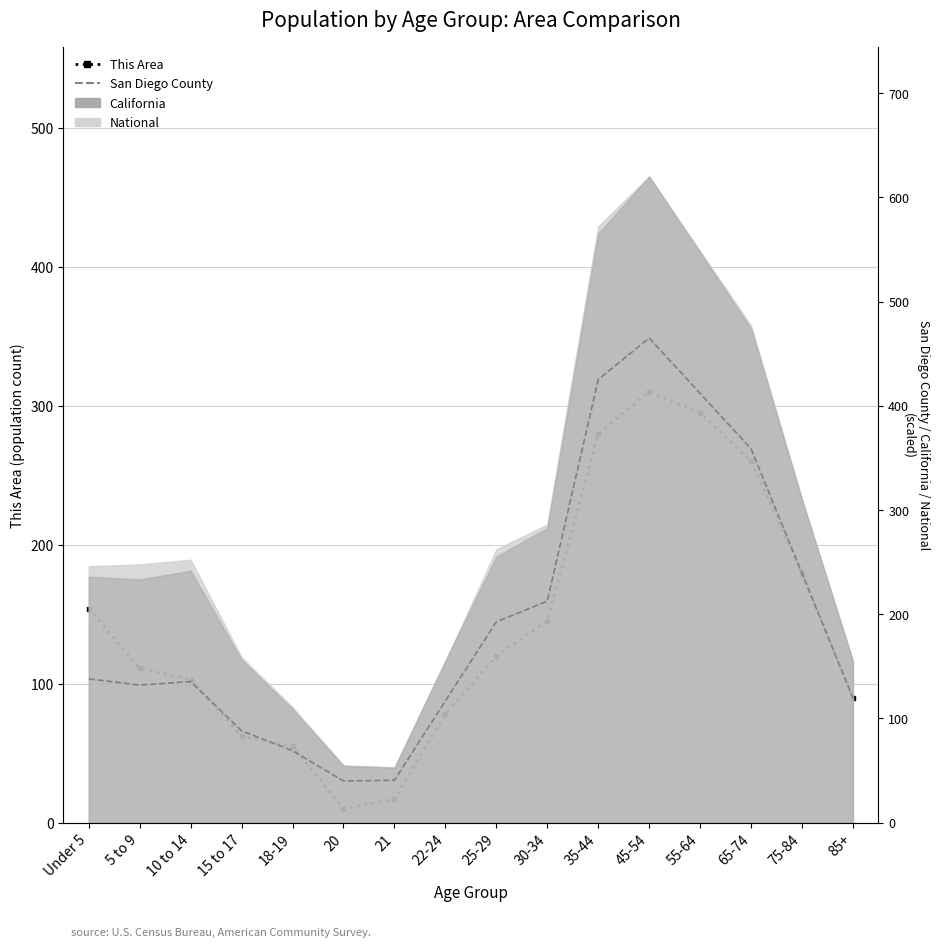

What is the sum of all This Area values?

2270.0